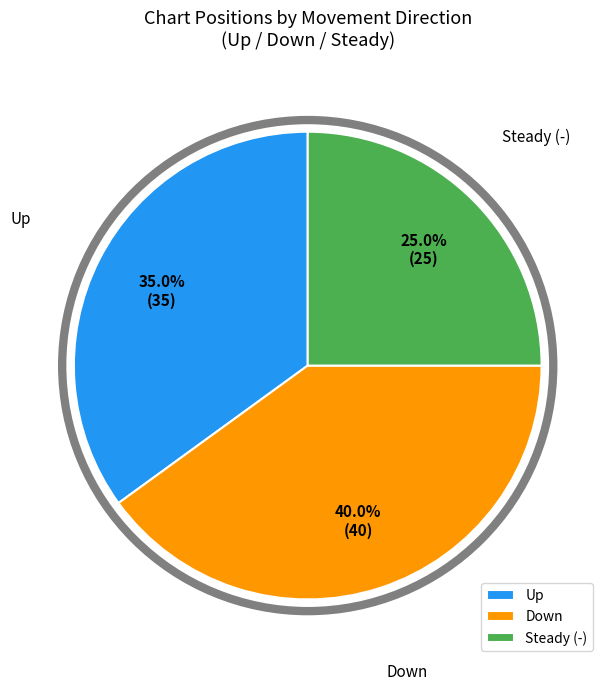

Is there any slice that represents more than half of the pie?

No